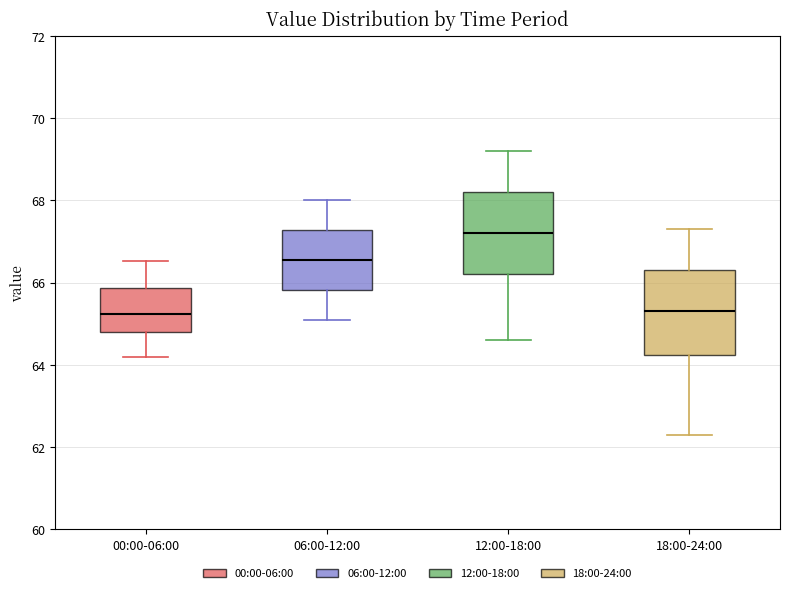

Reading left to right, transcribe this box plot: for each box, give where its median line is, the range the box spans, and where its two whiskers end, as read against the y-axis. The values are not printed on the chart, so give them approximately, as read against the axis.

00:00-06:00: median 65.2, box 64.8 to 65.8, whiskers 64.2 to 66.6
06:00-12:00: median 66.6, box 65.8 to 67.2, whiskers 65.2 to 68.0
12:00-18:00: median 67.2, box 66.2 to 68.2, whiskers 64.6 to 69.2
18:00-24:00: median 65.4, box 64.2 to 66.4, whiskers 62.4 to 67.4